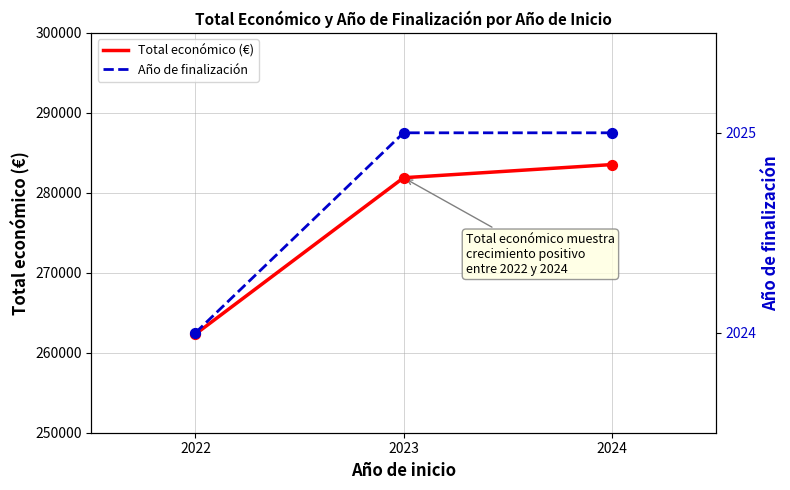

What is the total value across all series at 2023?

283907.3